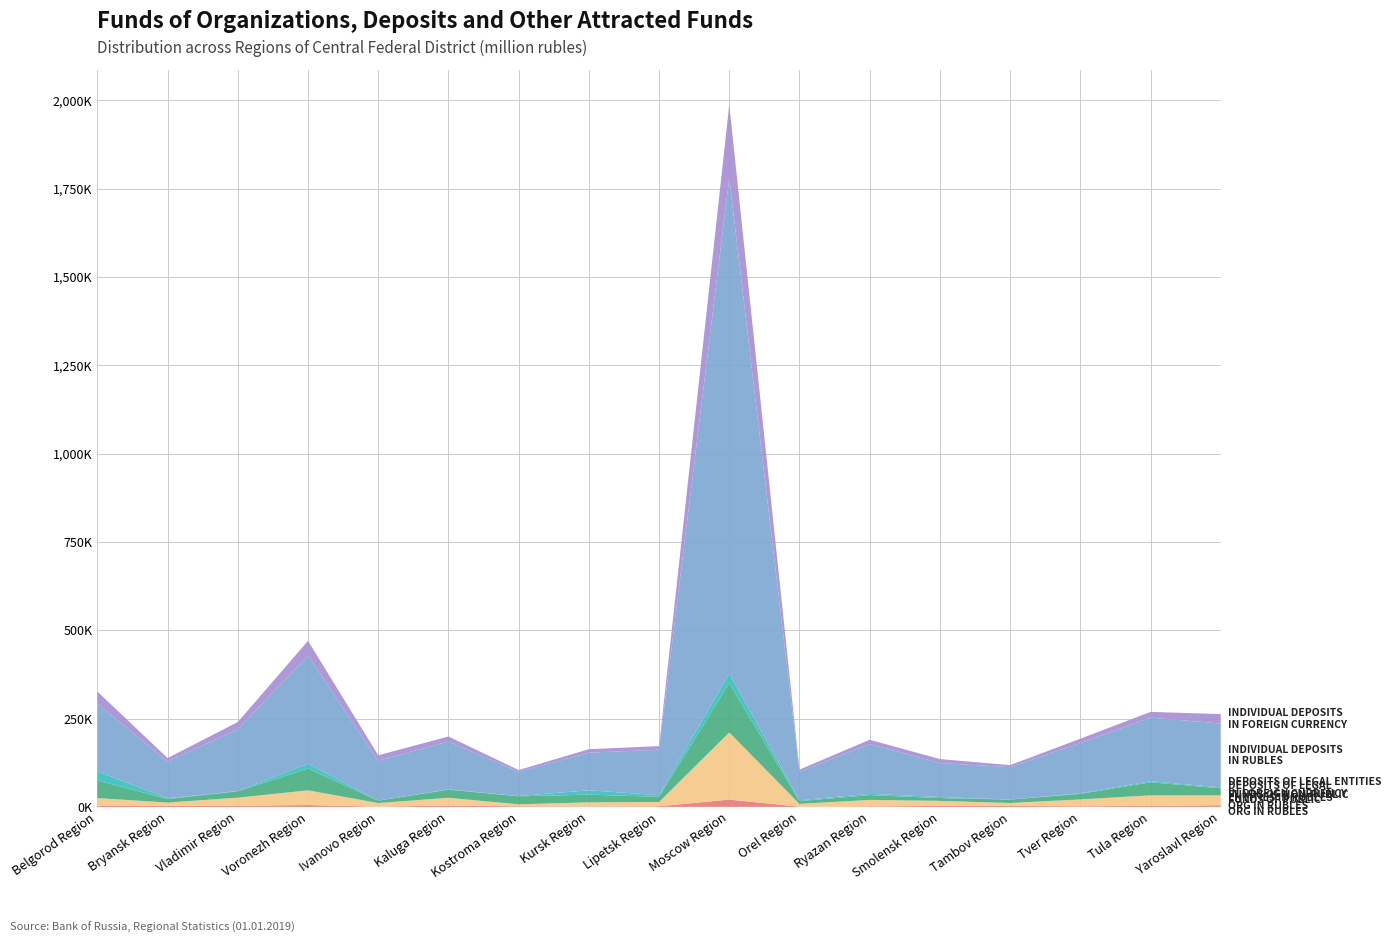

Reading left to right, what are all the values shown in this chart?

funds of public org in rubles: Belgorod Region=2399	Bryansk Region=2893	Vladimir Region=3230	Voronezh Region=5121	Ivanovo Region=706	Kaluga Region=3746	Kostroma Region=1626	Kursk Region=1084	Lipetsk Region=1715	Moscow Region=20658	Orel Region=701	Ryazan Region=1515	Smolensk Region=2697	Tambov Region=2539	Tver Region=1789	Tula Region=2818	Yaroslavl Region=4639
funds of non-public org in rubles: Belgorod Region=22505	Bryansk Region=9394	Vladimir Region=22900	Voronezh Region=41706	Ivanovo Region=10150	Kaluga Region=21916	Kostroma Region=5688	Kursk Region=11736	Lipetsk Region=12137	Moscow Region=190032	Orel Region=7713	Ryazan Region=18268	Smolensk Region=14312	Tambov Region=8426	Tver Region=19342	Tula Region=29802	Yaroslavl Region=27804
deposits of legal entities in rubles: Belgorod Region=49827	Bryansk Region=9900	Vladimir Region=18131	Voronezh Region=61792	Ivanovo Region=6757	Kaluga Region=22985	Kostroma Region=22709	Kursk Region=21801	Lipetsk Region=14753	Moscow Region=139441	Orel Region=7884	Ryazan Region=13433	Smolensk Region=8032	Tambov Region=9669	Tver Region=15815	Tula Region=36922	Yaroslavl Region=20367
deposits of legal entities in foreign currency: Belgorod Region=25994	Bryansk Region=1932	Vladimir Region=687	Voronezh Region=13439	Ivanovo Region=43	Kaluga Region=993	Kostroma Region=548	Kursk Region=12359	Lipetsk Region=4638	Moscow Region=26973	Orel Region=2266	Ryazan Region=3901	Smolensk Region=2872	Tambov Region=96	Tver Region=1498	Tula Region=3112	Yaroslavl Region=2233
individual deposits in rubles: Belgorod Region=191455	Bryansk Region=104228	Vladimir Region=174814	Voronezh Region=306740	Ivanovo Region=113215	Kaluga Region=135449	Kostroma Region=68662	Kursk Region=106498	Lipetsk Region=128626	Moscow Region=1402650	Orel Region=80821	Ryazan Region=141013	Smolensk Region=96003	Tambov Region=91841	Tver Region=141950	Tula Region=180090	Yaroslavl Region=180919
individual deposits in foreign currency: Belgorod Region=34194	Bryansk Region=9753	Vladimir Region=20429	Voronezh Region=41111	Ivanovo Region=15139	Kaluga Region=14081	Kostroma Region=4956	Kursk Region=9793	Lipetsk Region=10119	Moscow Region=207673	Orel Region=6185	Ryazan Region=11825	Smolensk Region=11385	Tambov Region=5594	Tver Region=12430	Tula Region=16118	Yaroslavl Region=26697